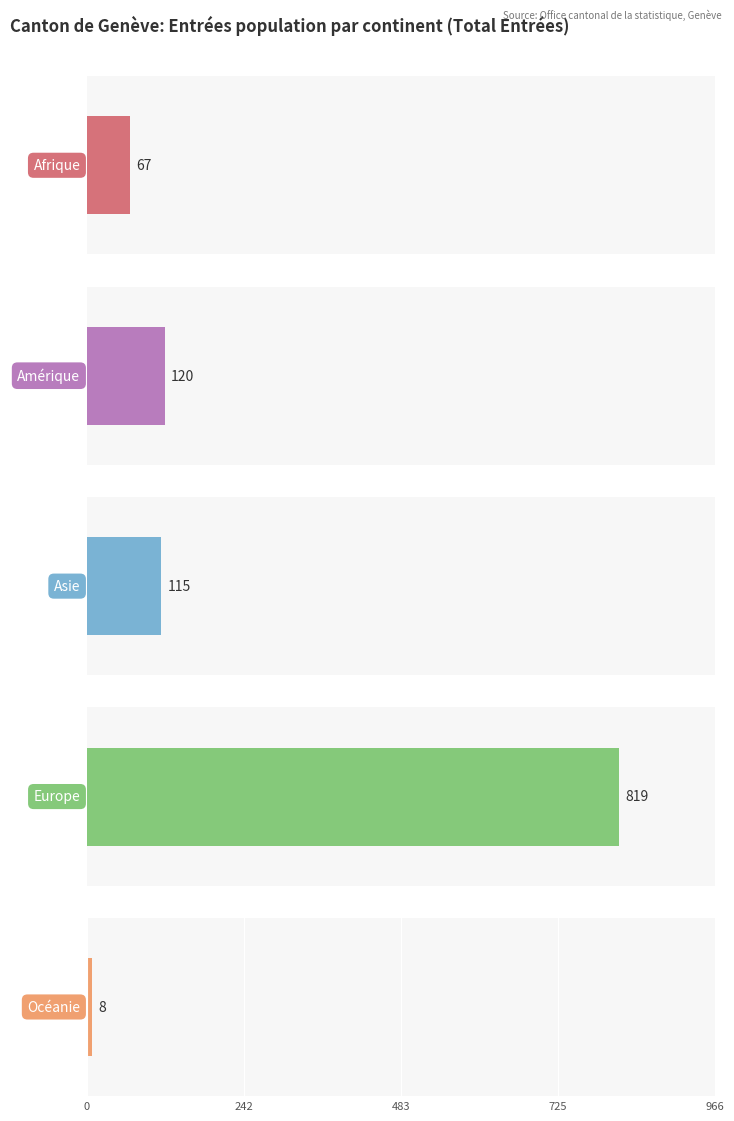

Which category has the lowest value in the Activité lucrative non contingentée series?

Océanie